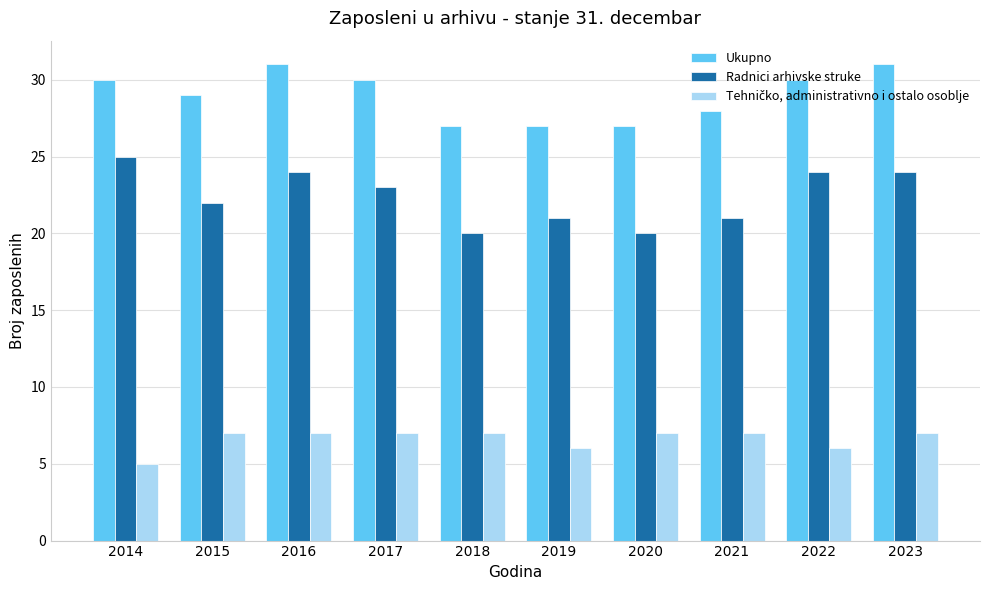

True or false: Radnici arhivske struke has a value of 21 at 2019.

True